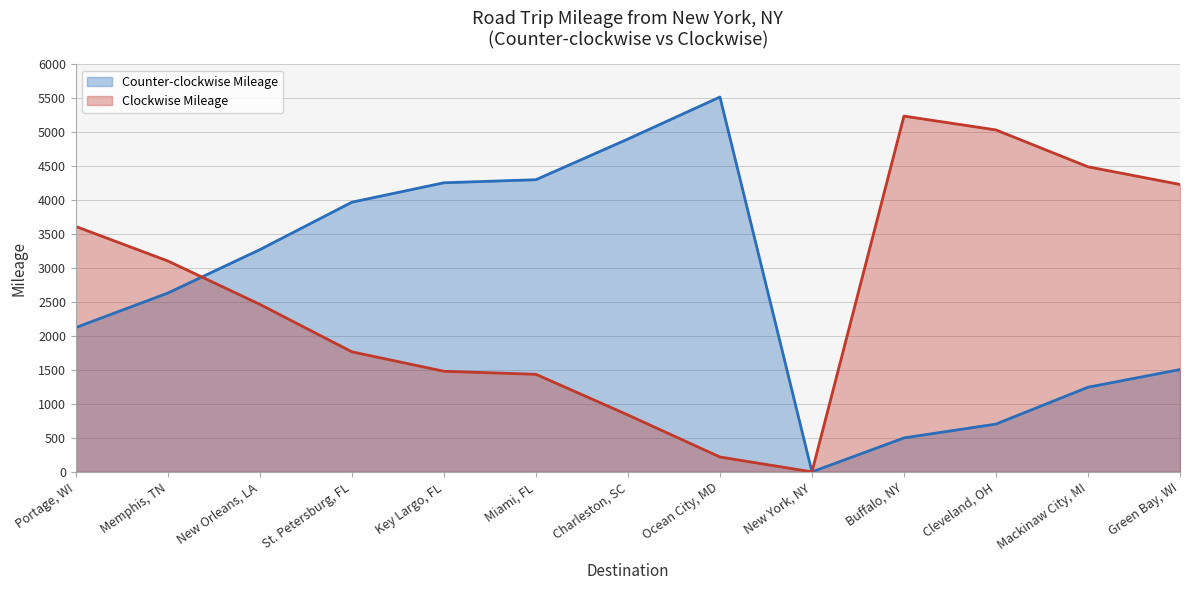

The value of Clockwise Mileage at Green Bay, WI is 4233. True or false?

True